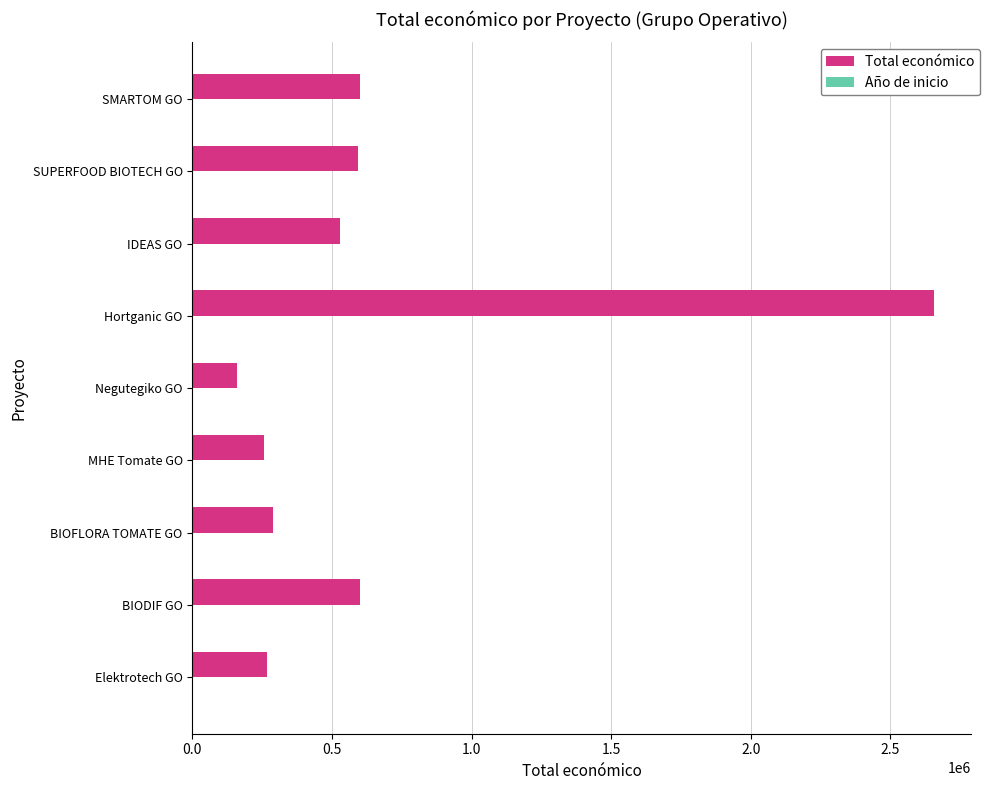

The value of Total económico at SUPERFOOD BIOTECH GO is 379752. True or false?

False